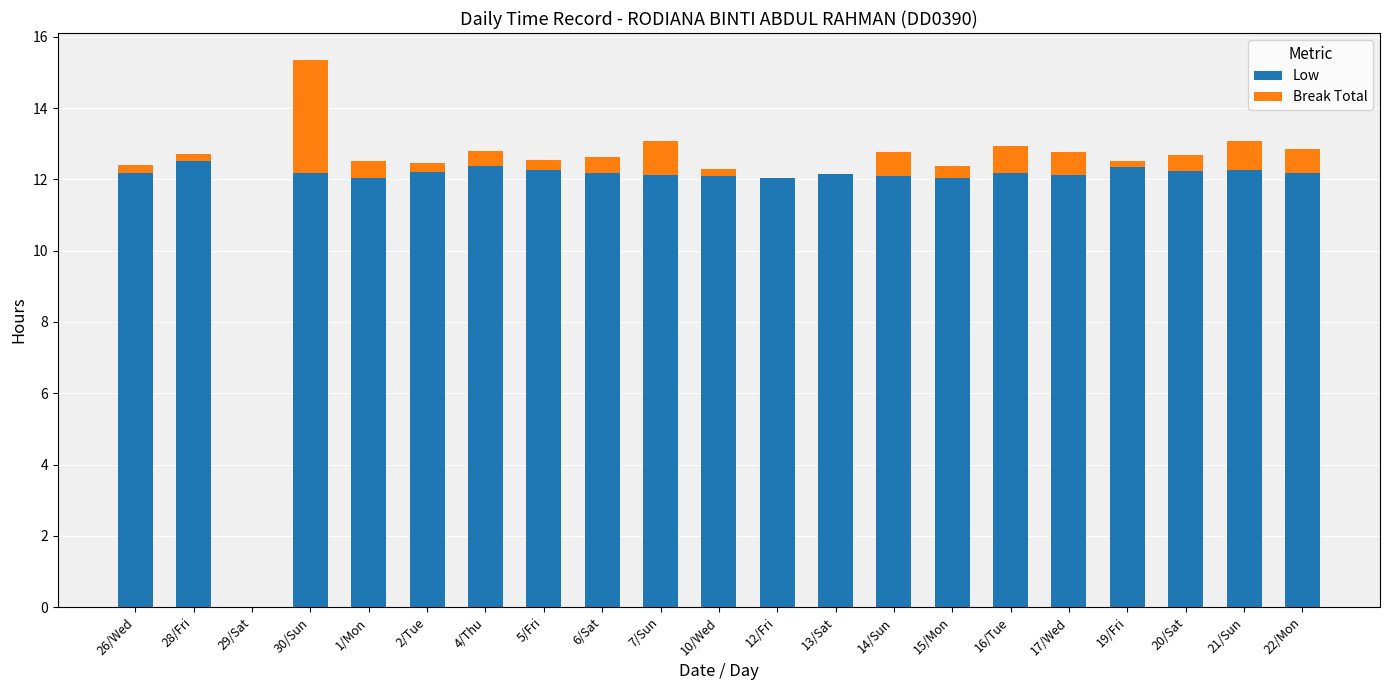

What is the maximum value for Low?

12.5